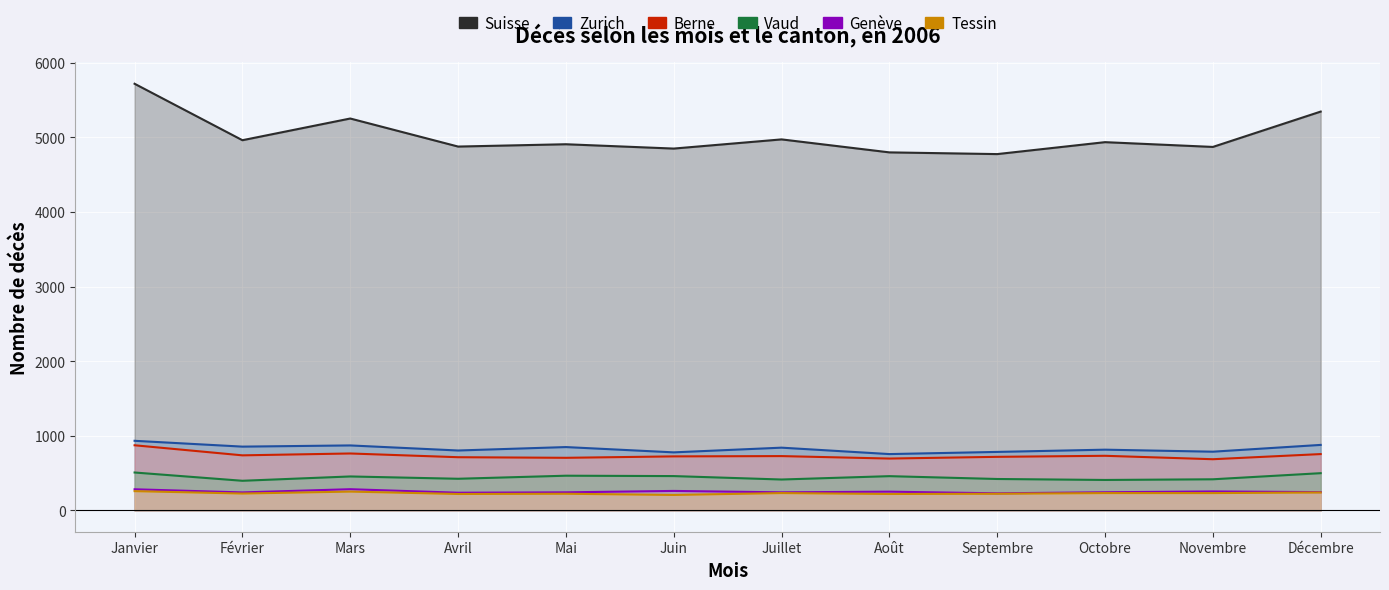

How many interior local valleys does the Vaud series have?

4